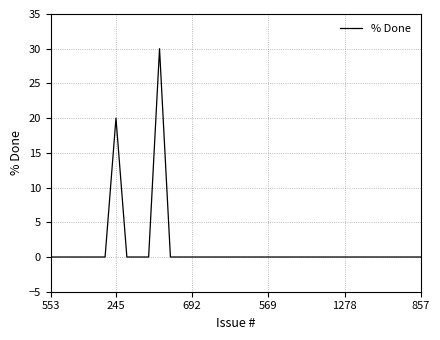

Does the chart display data point markers on the line(s)?

No